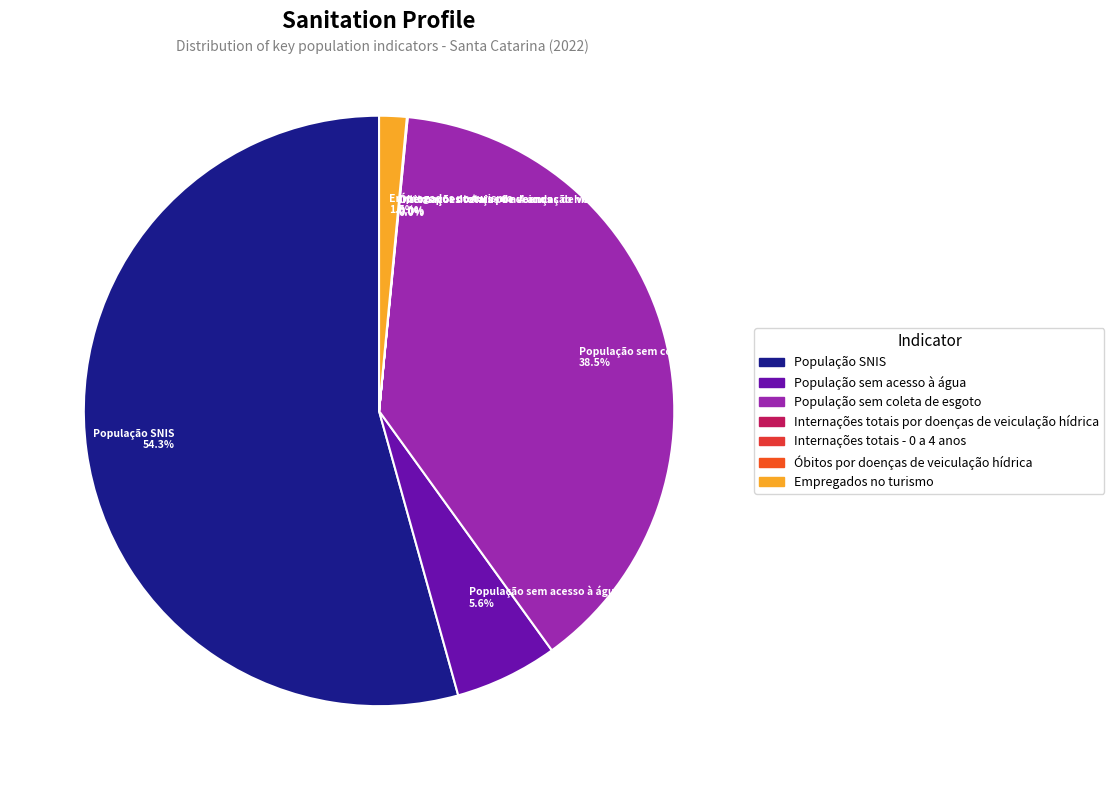

Approximately how many times larger is the value at População SNIS 54.3% compared to População sem coleta de esgoto 38.5%?

1.4